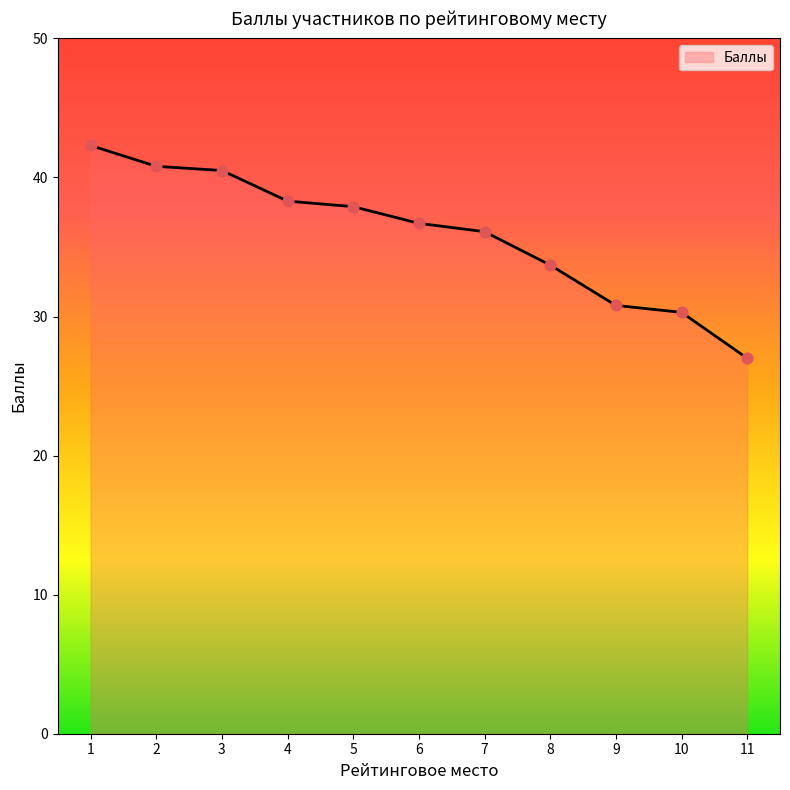

Approximately how many times larger is the value at 4 compared to 10?

1.3